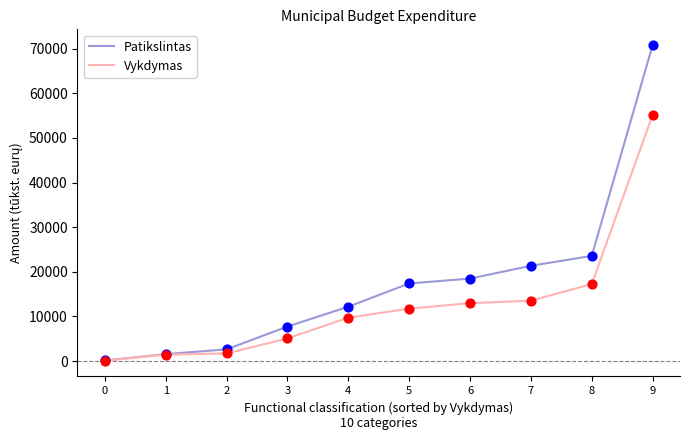

Is the value of Patikslintas at 1 greater than the value of Vykdymas at 8?

No